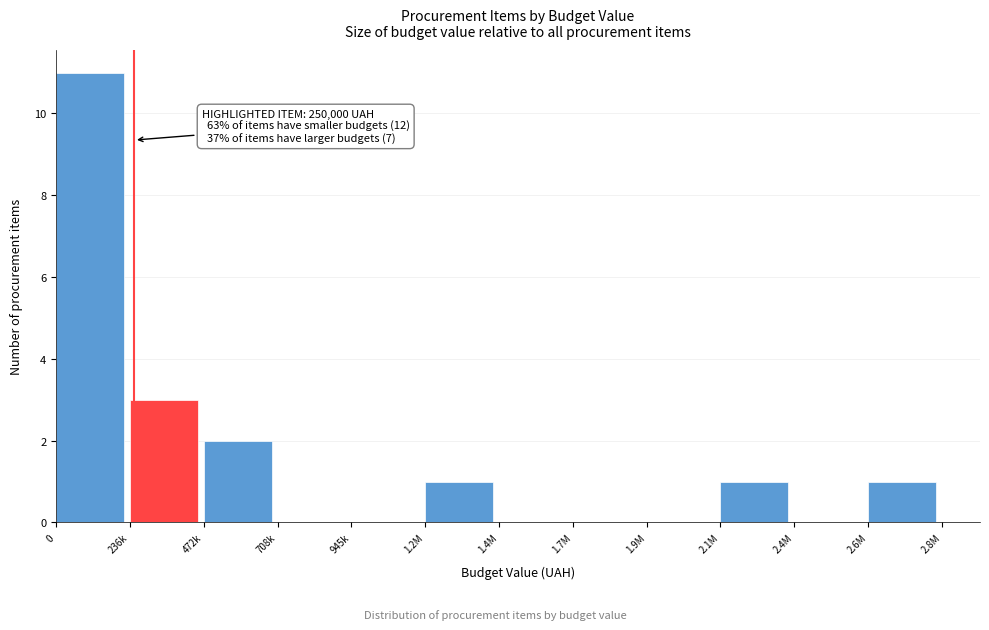

Reading right to left, extract all data points from this chart.

2.6M=1	2.4M=0	2.1M=1	1.9M=0	1.7M=0	1.4M=0	1.2M=1	945k=0	708k=0	472k=2	236k=3	0=11